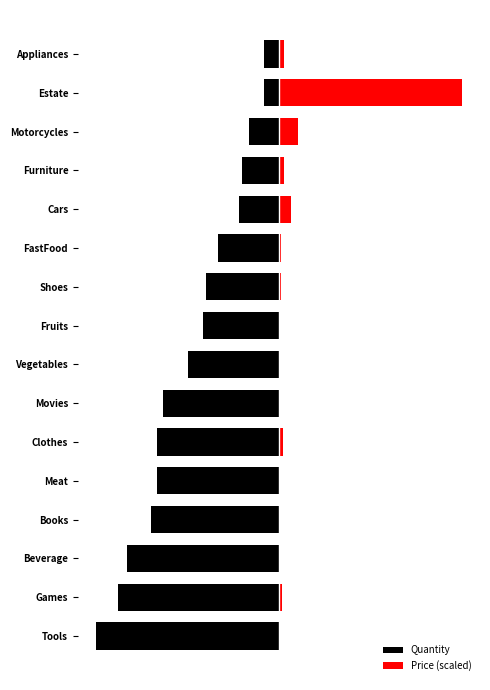

Reading left to right, transcribe all the data shown in this chart.

Quantity: -60.0	-53.0	-50.0	-42.0	-40.0	-40.0	-38.0	-30.0	-25.0	-24.0	-20.0	-13.0	-12.0	-10.0	-5.0	-5.0
Price (scaled): 0.3	1.0	0.2	0.4	0.2	1.4	0.4	0.3	0.2	0.8	0.6	4.0	1.6	6.4	60.0	1.8